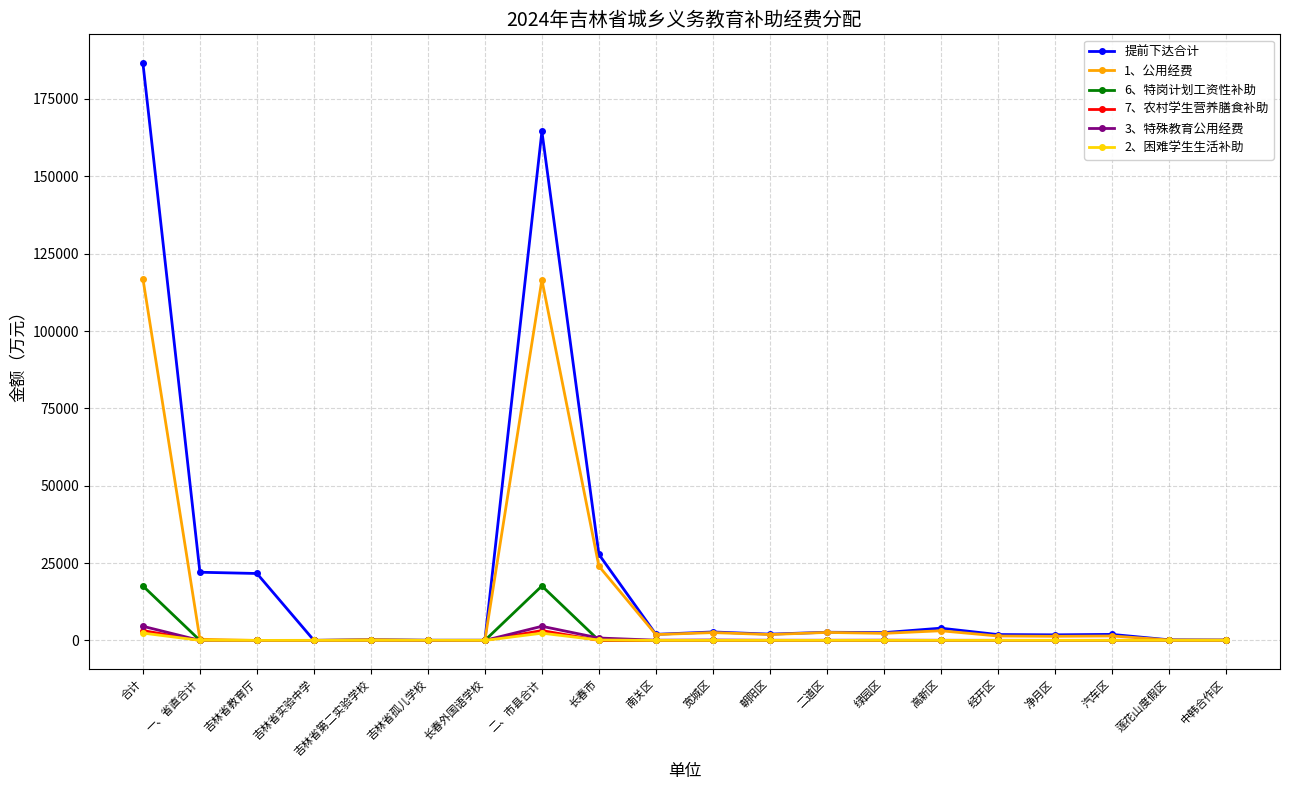

What is the total value across all series at 长春外国语学校?

120.0